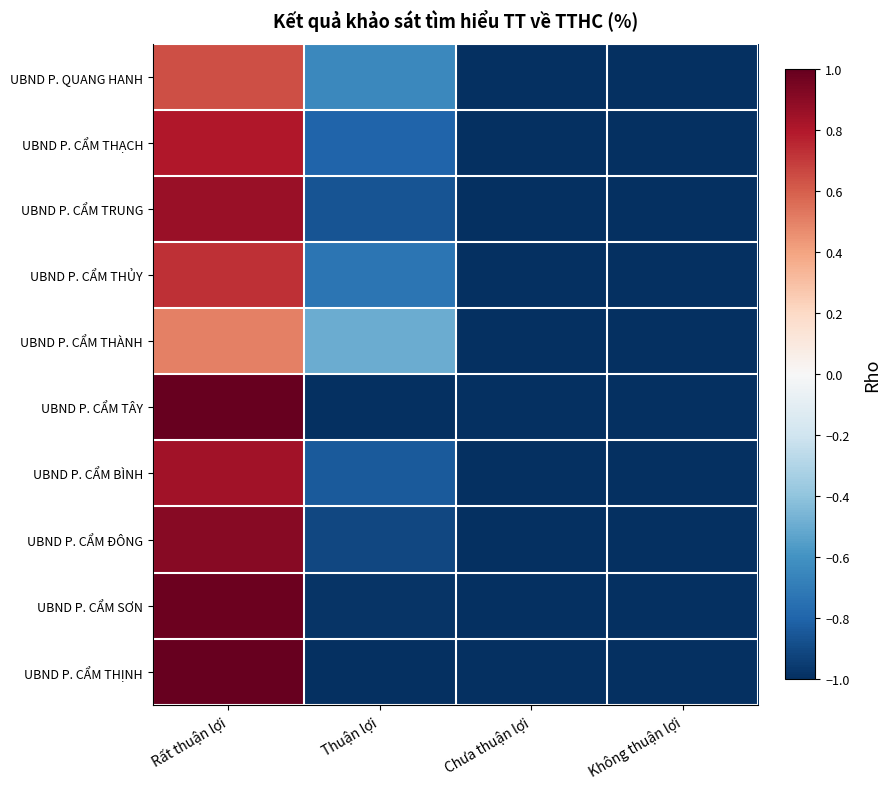

Reading left to right, what are all the values shown in this chart?

UBND P. QUANG HANH: Rất thuận lợi=0.6	Thuận lợi=-0.6	Chưa thuận lợi=-1.0	Không thuận lợi=-1.0
UBND P. CẨM THẠCH: Rất thuận lợi=0.8	Thuận lợi=-0.8	Chưa thuận lợi=-1.0	Không thuận lợi=-1.0
UBND P. CẨM TRUNG: Rất thuận lợi=0.9	Thuận lợi=-0.9	Chưa thuận lợi=-1.0	Không thuận lợi=-1.0
UBND P. CẨM THỦY: Rất thuận lợi=0.7	Thuận lợi=-0.7	Chưa thuận lợi=-1.0	Không thuận lợi=-1.0
UBND P. CẨM THÀNH: Rất thuận lợi=0.5	Thuận lợi=-0.5	Chưa thuận lợi=-1.0	Không thuận lợi=-1.0
UBND P. CẨM TÂY: Rất thuận lợi=1.0	Thuận lợi=-1.0	Chưa thuận lợi=-1.0	Không thuận lợi=-1.0
UBND P. CẨM BÌNH: Rất thuận lợi=0.8	Thuận lợi=-0.8	Chưa thuận lợi=-1.0	Không thuận lợi=-1.0
UBND P. CẨM ĐÔNG: Rất thuận lợi=0.9	Thuận lợi=-0.9	Chưa thuận lợi=-1.0	Không thuận lợi=-1.0
UBND P. CẨM SƠN: Rất thuận lợi=1.0	Thuận lợi=-1.0	Chưa thuận lợi=-1.0	Không thuận lợi=-1.0
UBND P. CẨM THỊNH: Rất thuận lợi=1.0	Thuận lợi=-1.0	Chưa thuận lợi=-1.0	Không thuận lợi=-1.0